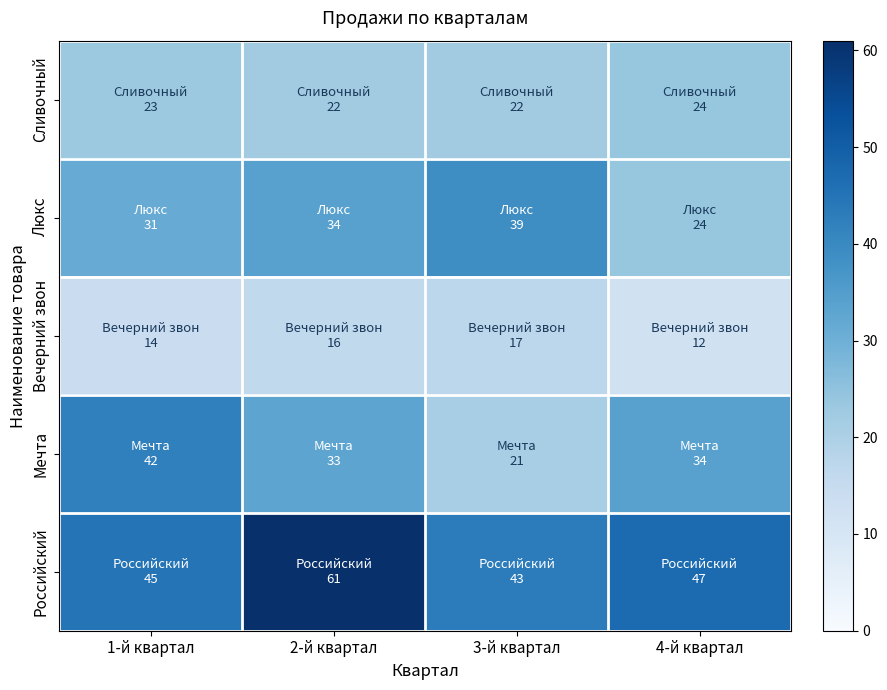

Reading left to right, extract all data points from this chart.

Сливочный: 1-й квартал=23	2-й квартал=22	3-й квартал=22	4-й квартал=24
Люкс: 1-й квартал=31	2-й квартал=34	3-й квартал=39	4-й квартал=24
Вечерний звон: 1-й квартал=14	2-й квартал=16	3-й квартал=17	4-й квартал=12
Мечта: 1-й квартал=42	2-й квартал=33	3-й квартал=21	4-й квартал=34
Российский: 1-й квартал=45	2-й квартал=61	3-й квартал=43	4-й квартал=47